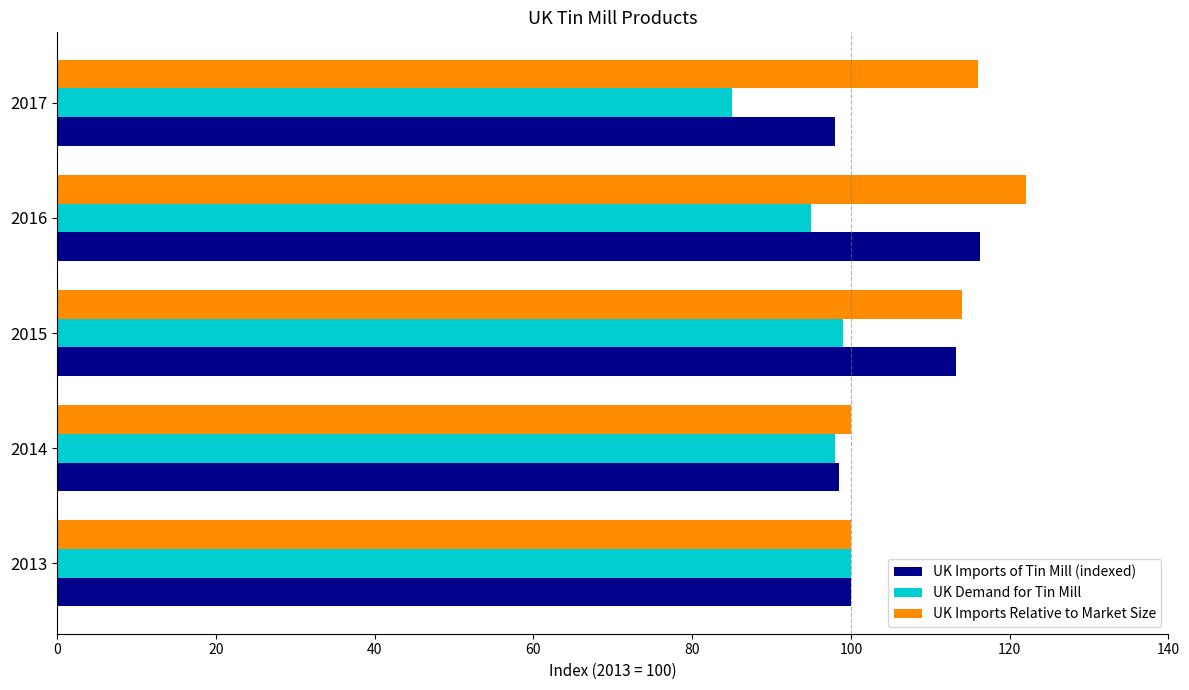

Which series has the largest total across all categories?

UK Imports Relative to Market Size